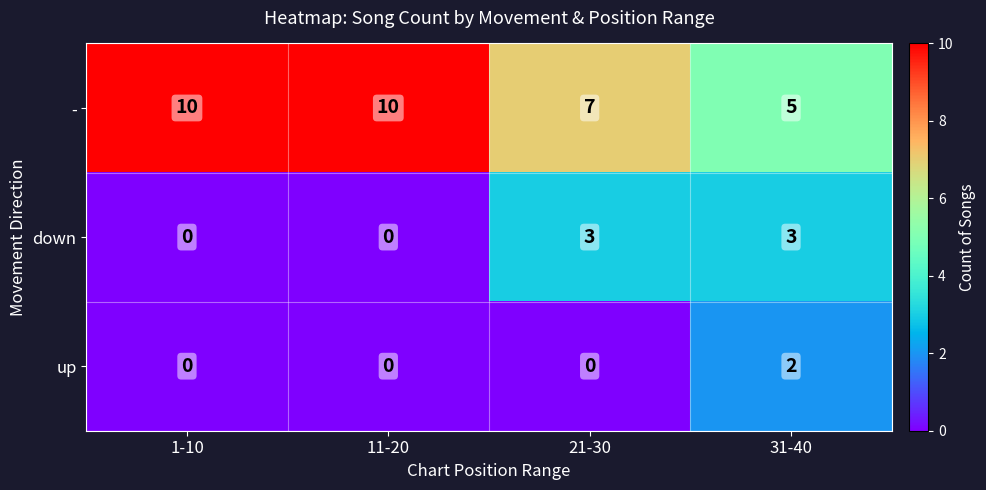

Which series has the largest total across all categories?

-